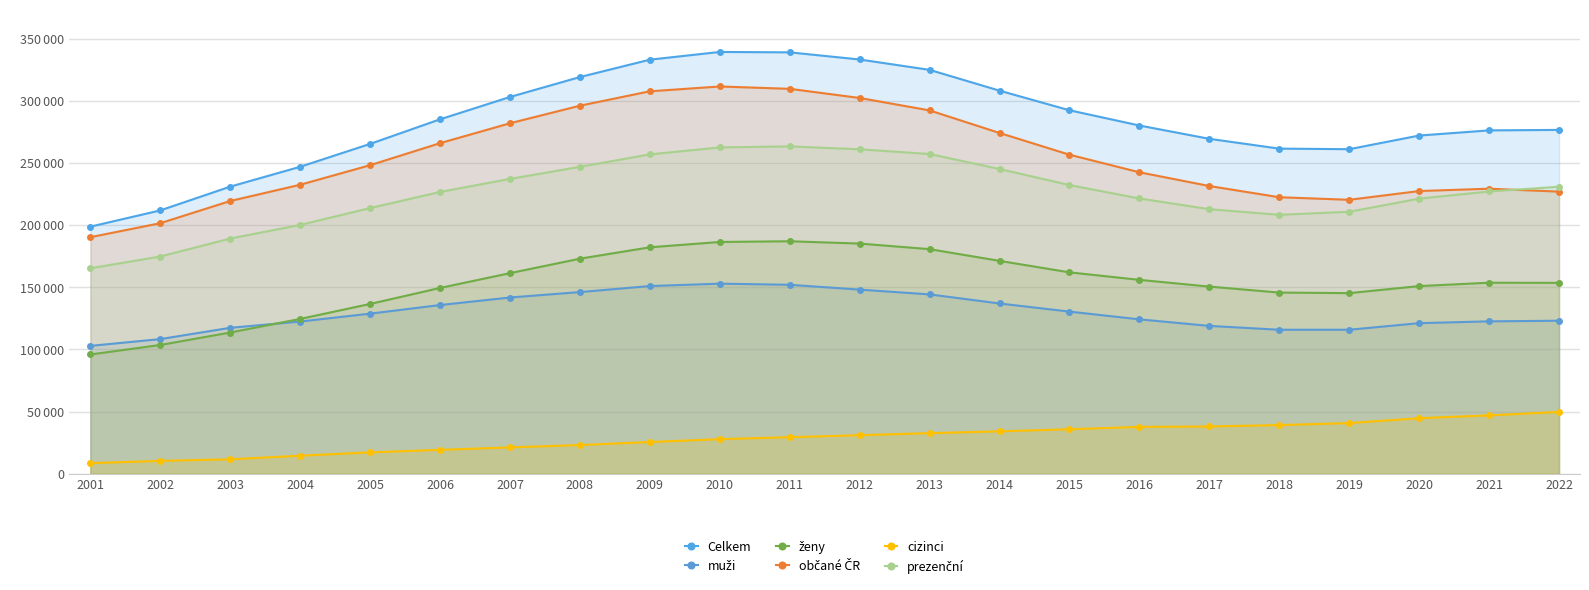

Which series has the widest spread of values?

Celkem